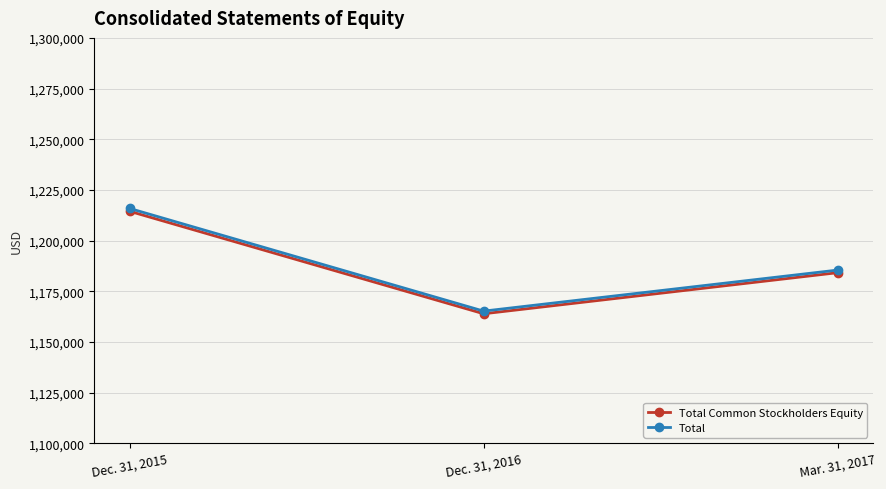

Count the Total Common Stockholders Equity values in the range 1163878 to 1214432.

3